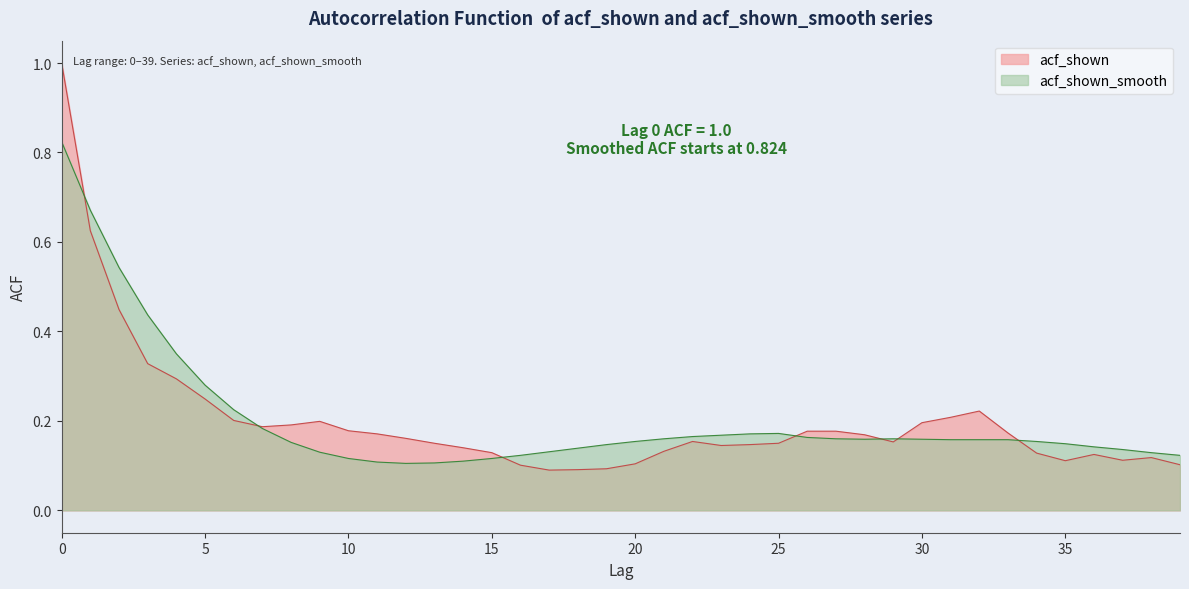

Rank the categories by acf_shown_smooth value from lowest to highest.

12, 13, 11, 14, 10, 15, 16, 39, 38, 9, 17, 37, 18, 36, 19, 35, 8, 20, 34, 31, 32, 33, 28, 30, 21, 27, 29, 26, 22, 23, 24, 25, 7, 6, 5, 4, 3, 2, 1, 0